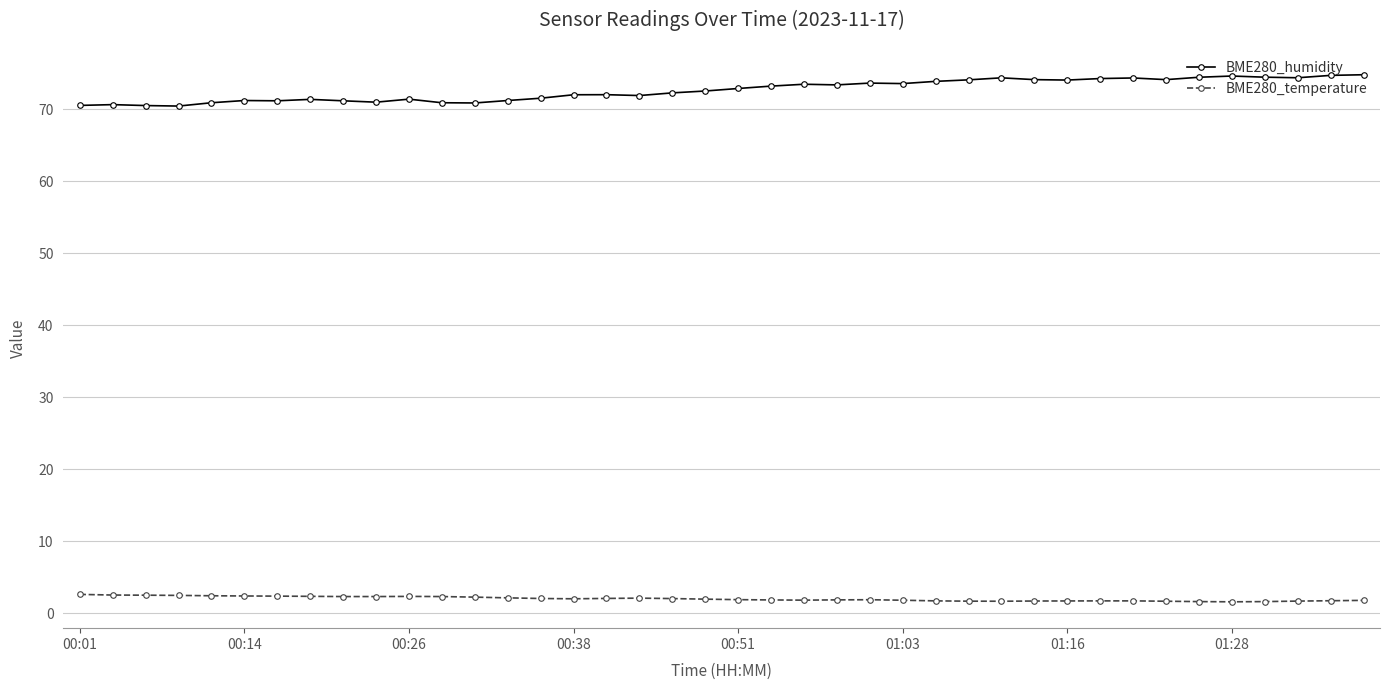

True or false: BME280_temperature and BME280_humidity intersect in this chart.

False